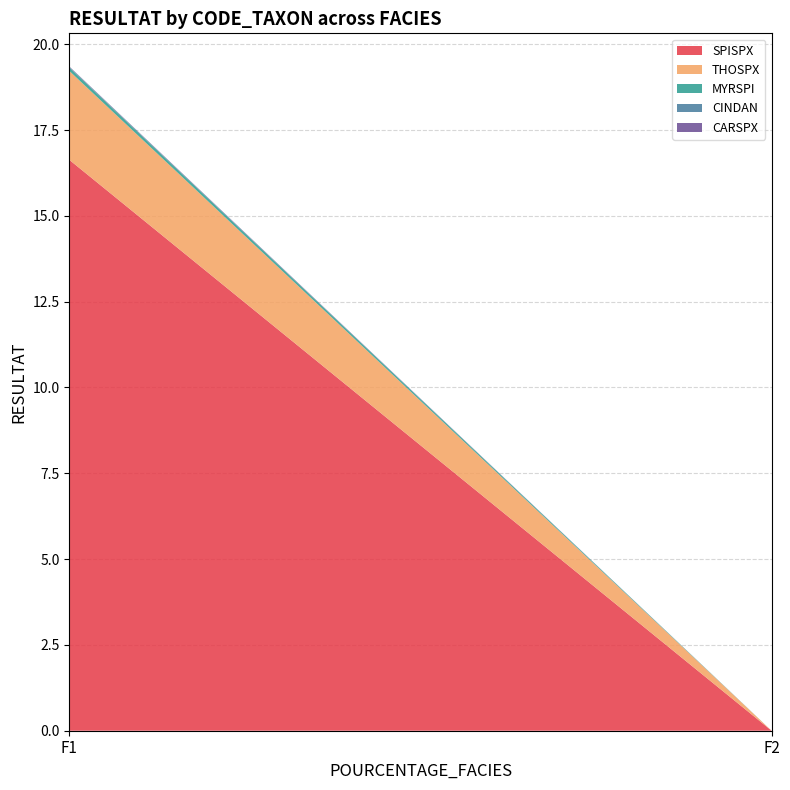

Reading left to right, transcribe all the data shown in this chart.

SPISPX: 16.6	0.0
THOSPX: 2.6	0.0
MYRSPI: 0.1	0.0
CINDAN: 0.0	0.0
CARSPX: 0.0	0.0